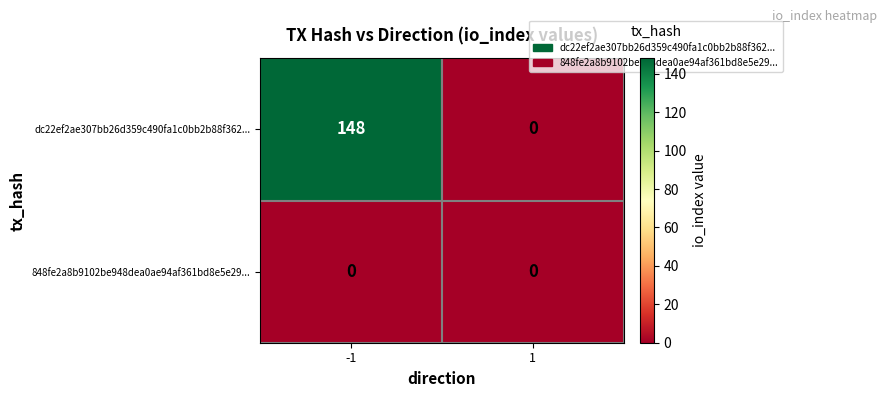

At -1, list the series in order from largest to smallest.

dc22ef2ae307bb26d359c490fa1c0bb2b88f362..., 848fe2a8b9102be948dea0ae94af361bd8e5e29...